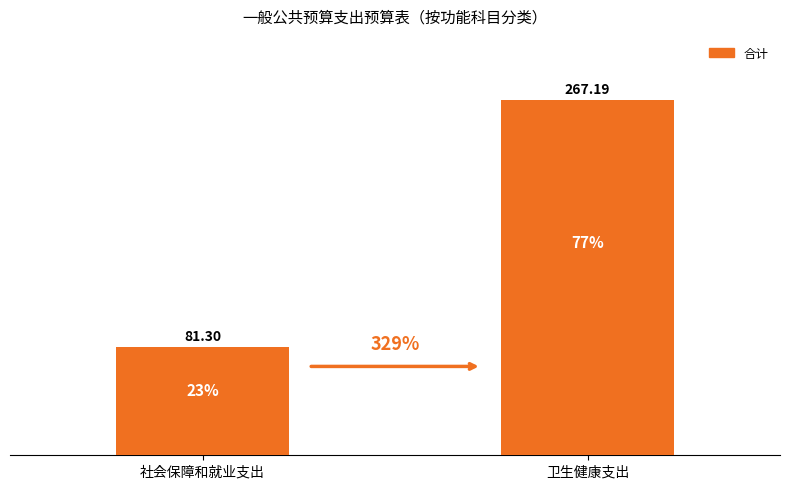

What is the label of the 2nd bar from the right?

社会保障和就业支出